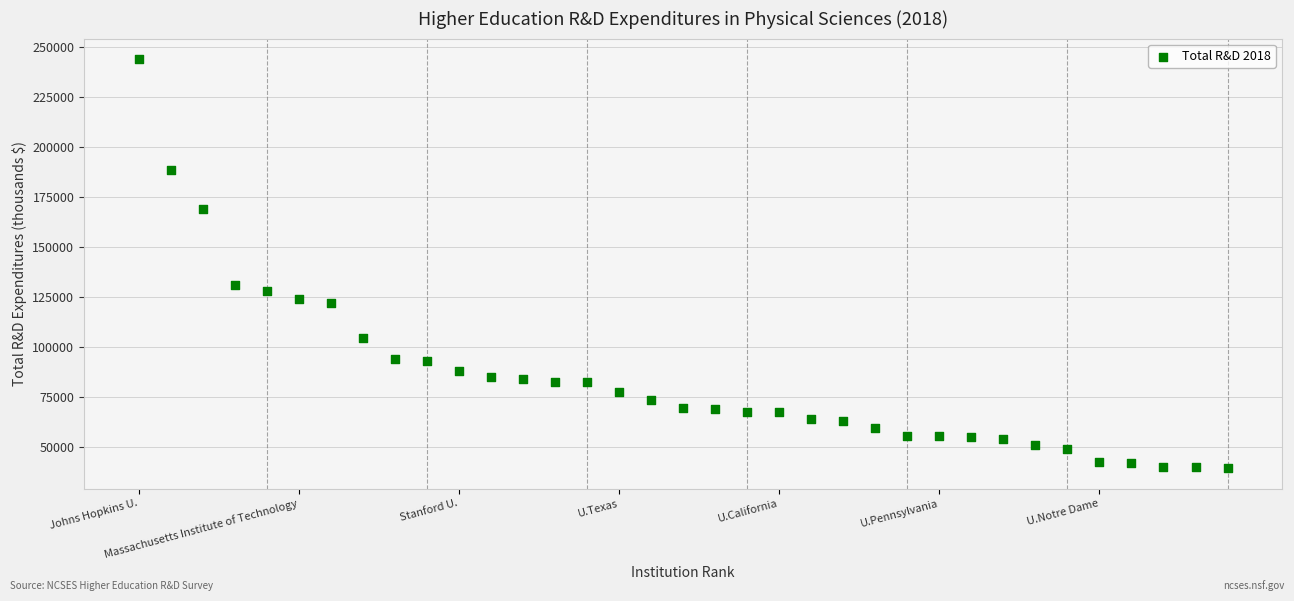

What Y value in the scatter plot is closest to 141721?

130883